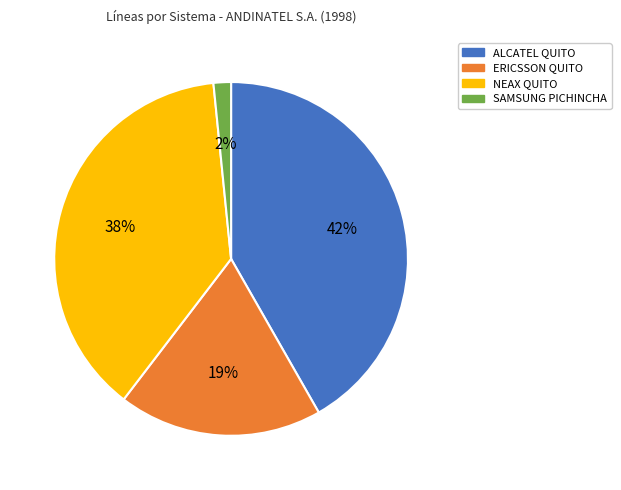

True or false: NEAX QUITO accounts for 38% of the total.

True